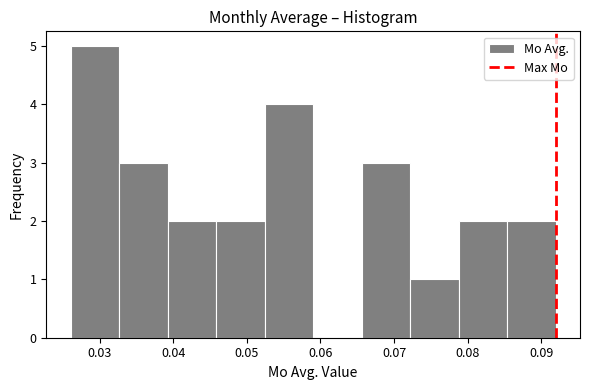

What is the height of the bar covering 0.026 to 0.033 on the x-axis? Neither the bar edges nor the heights are printed on the chart, so give them approximately, as read against the axes.

5